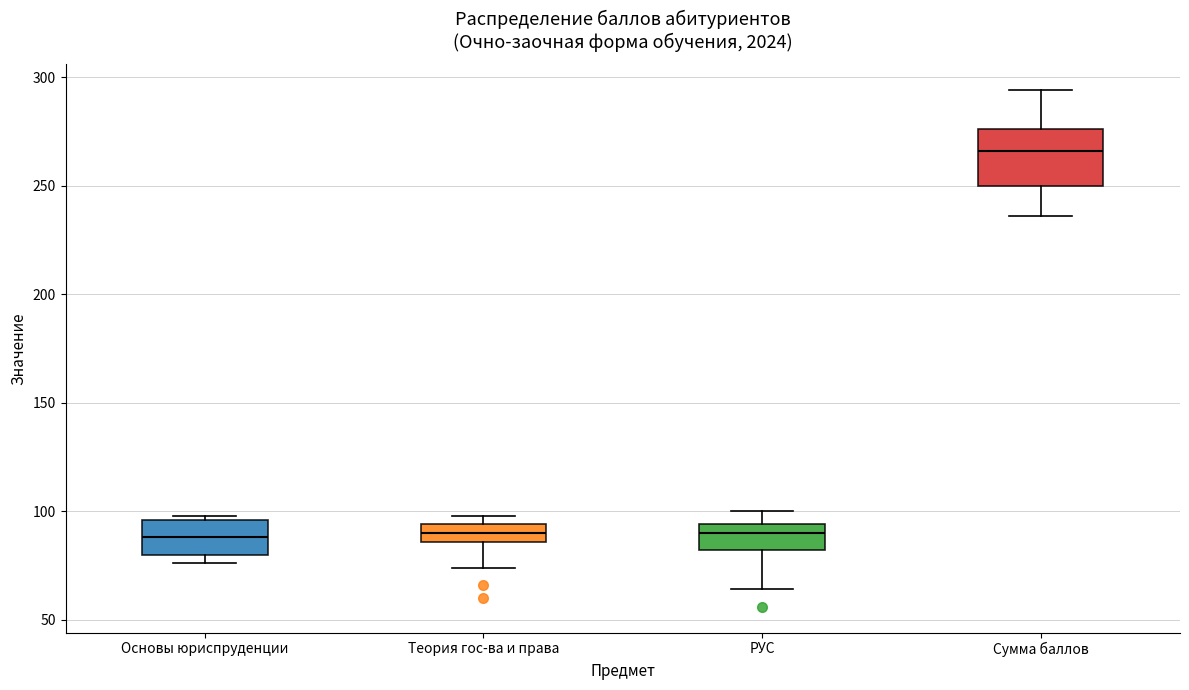

Reading left to right, transcribe this box plot: for each box, give where its median line is, the range the box spans, and where its two whiskers end, as read against the y-axis. The values are not printed on the chart, so give them approximately, as read against the axis.

Основы юриспруденции: median 90, box 80 to 95, whiskers 75 to 100
Теория гос-ва и права: median 90, box 85 to 95, whiskers 75 to 100
РУС: median 90, box 80 to 95, whiskers 65 to 100
Сумма баллов: median 265, box 250 to 275, whiskers 235 to 295